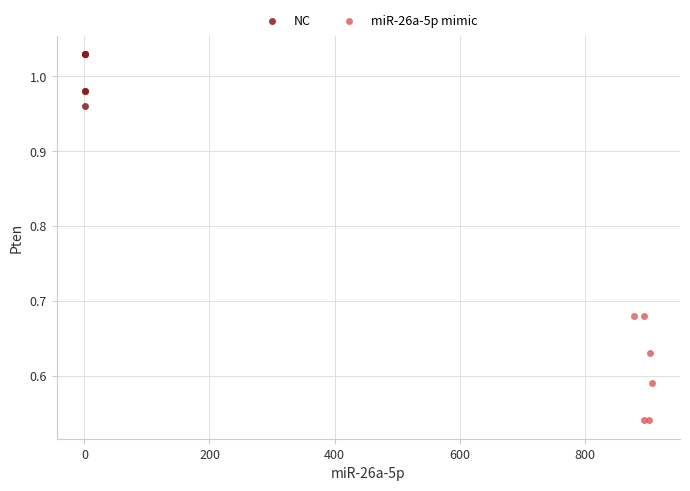

Which series has the largest Y range (max minus min)?

miR-26a-5p mimic